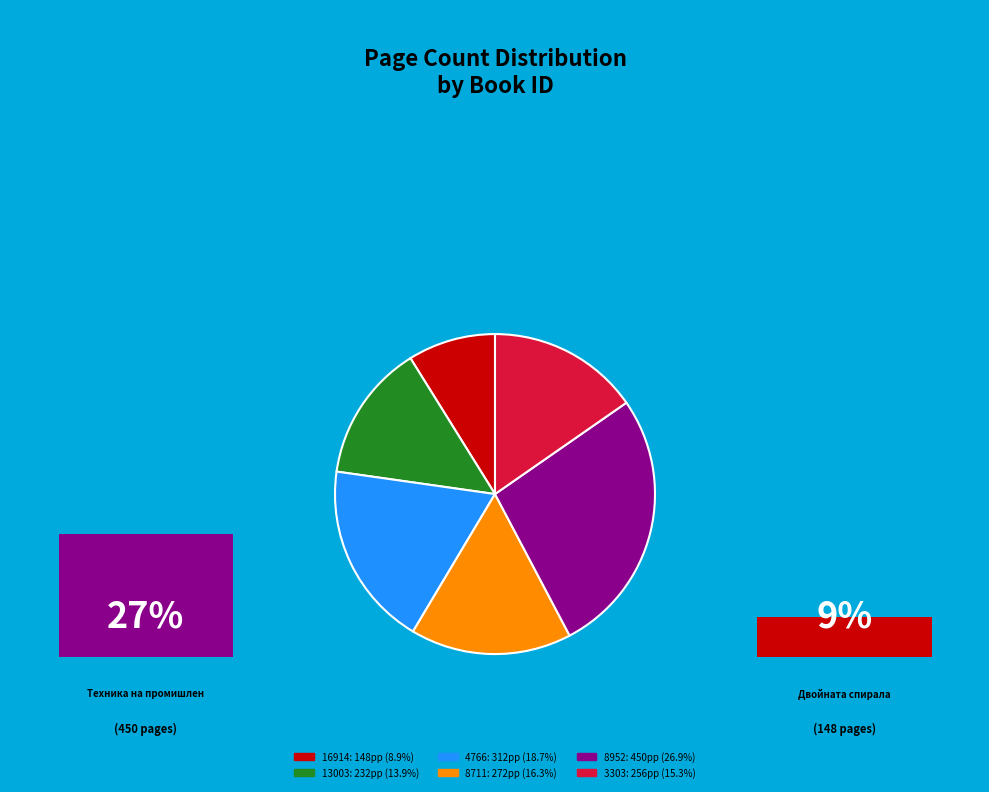

Does any single category account for the majority?

No